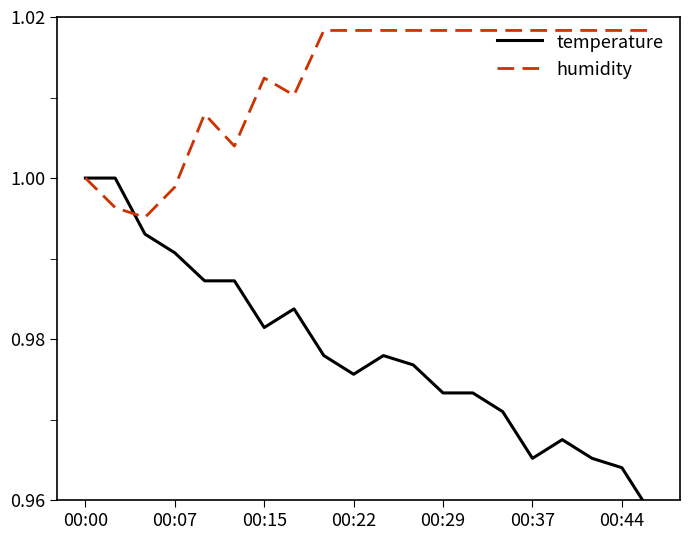

List the series in order of their overall mean, lowest first.

temperature, humidity